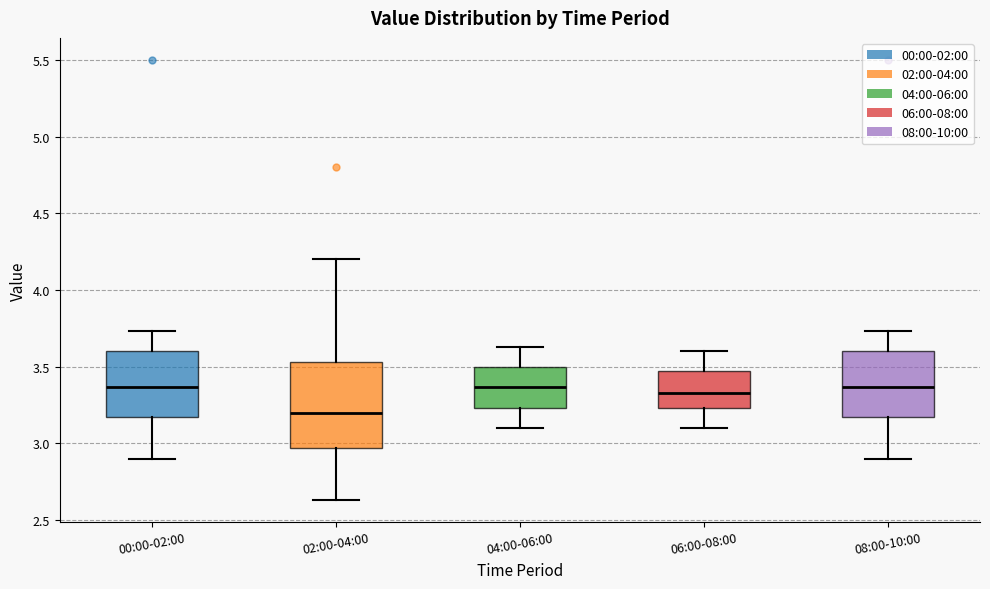

Reading left to right, transcribe this box plot: for each box, give where its median line is, the range the box spans, and where its two whiskers end, as read against the y-axis. The values are not printed on the chart, so give them approximately, as read against the axis.

00:00-02:00: median 3.35, box 3.15 to 3.60, whiskers 2.90 to 3.75
02:00-04:00: median 3.20, box 2.95 to 3.55, whiskers 2.65 to 4.20
04:00-06:00: median 3.35, box 3.25 to 3.50, whiskers 3.10 to 3.65
06:00-08:00: median 3.35, box 3.25 to 3.45, whiskers 3.10 to 3.60
08:00-10:00: median 3.35, box 3.15 to 3.60, whiskers 2.90 to 3.75